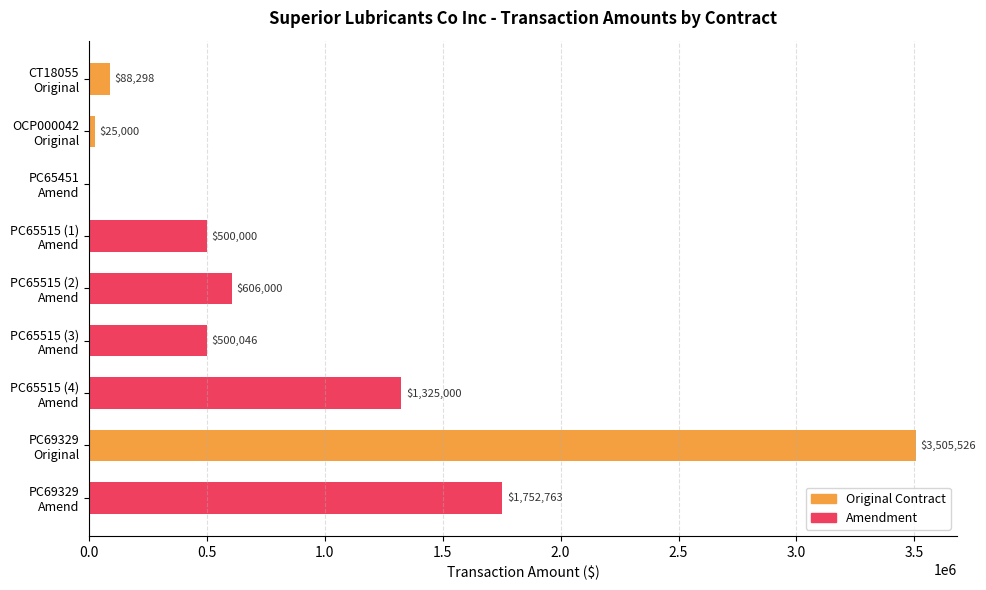

What is the difference between the highest and lowest values at PC65515 (1) Amend?

500000.0